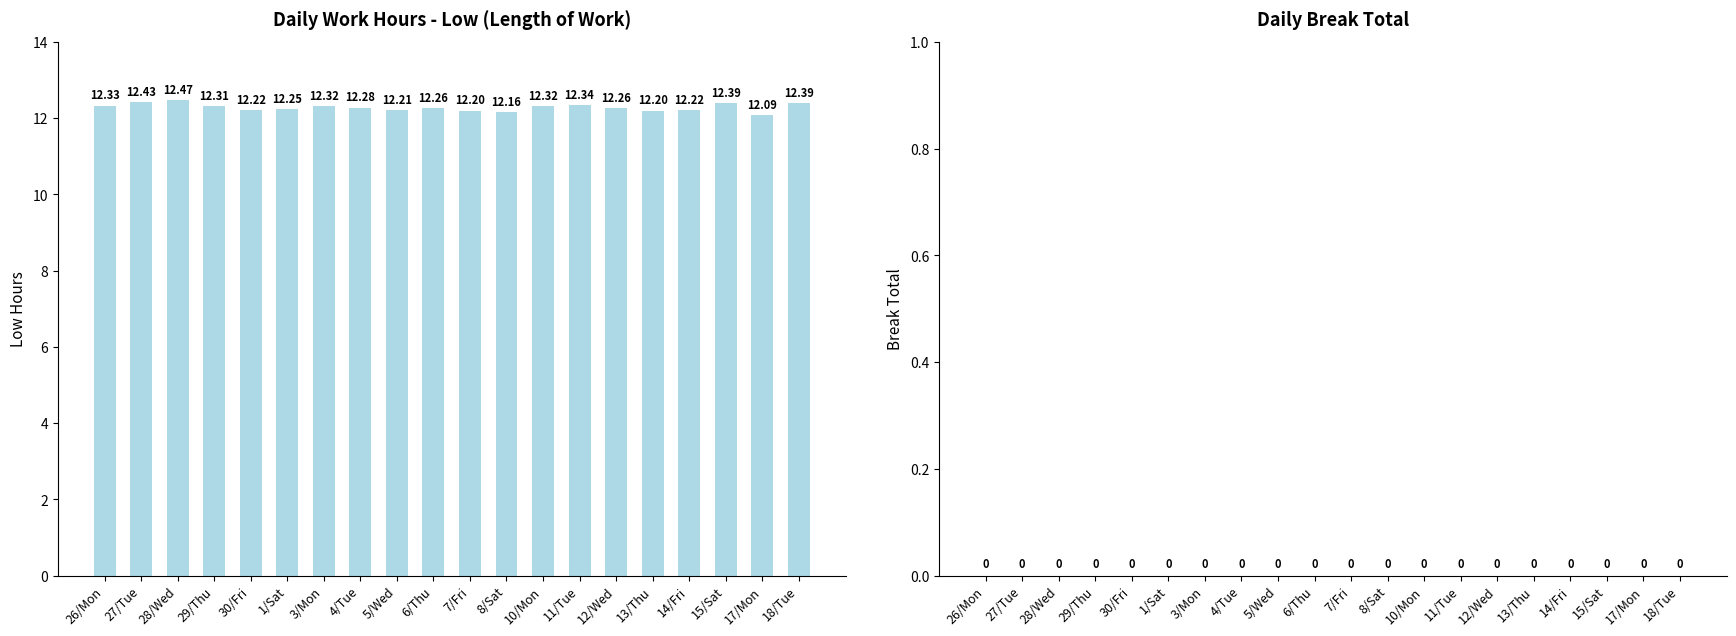

What position from the right is 28/Wed?

18